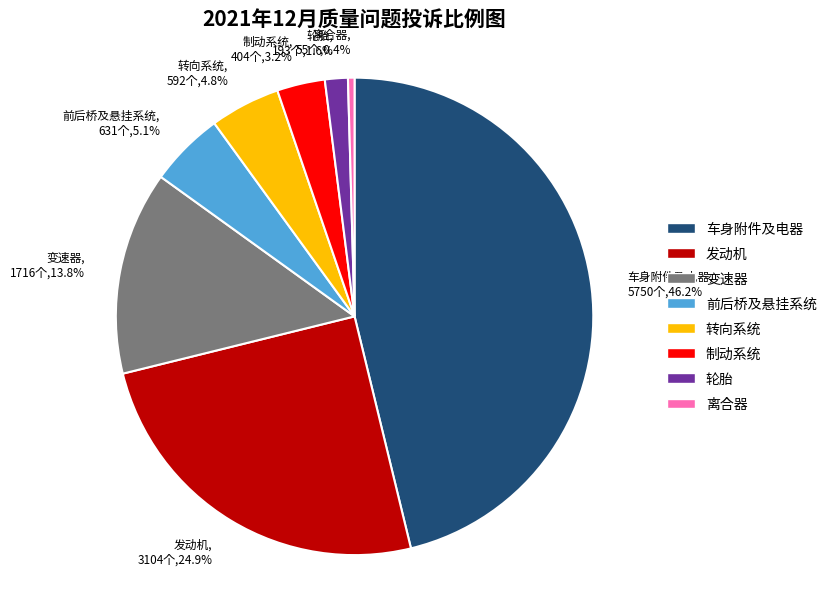

Which has a higher value, 车身附件及电器 or 前后桥及悬挂系统?

车身附件及电器